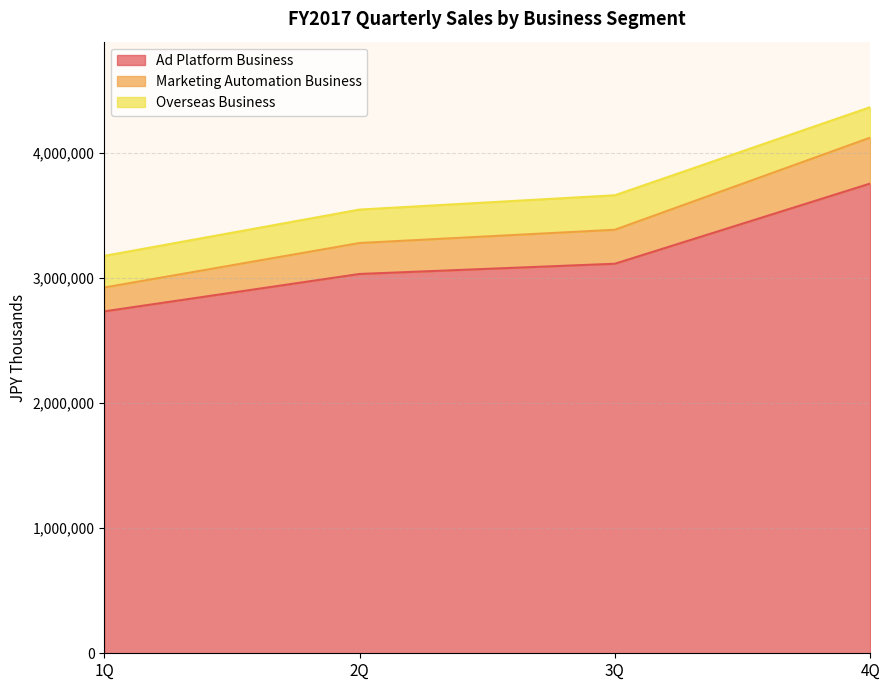

List the labels in order of Ad Platform Business value, largest first.

4Q, 3Q, 2Q, 1Q